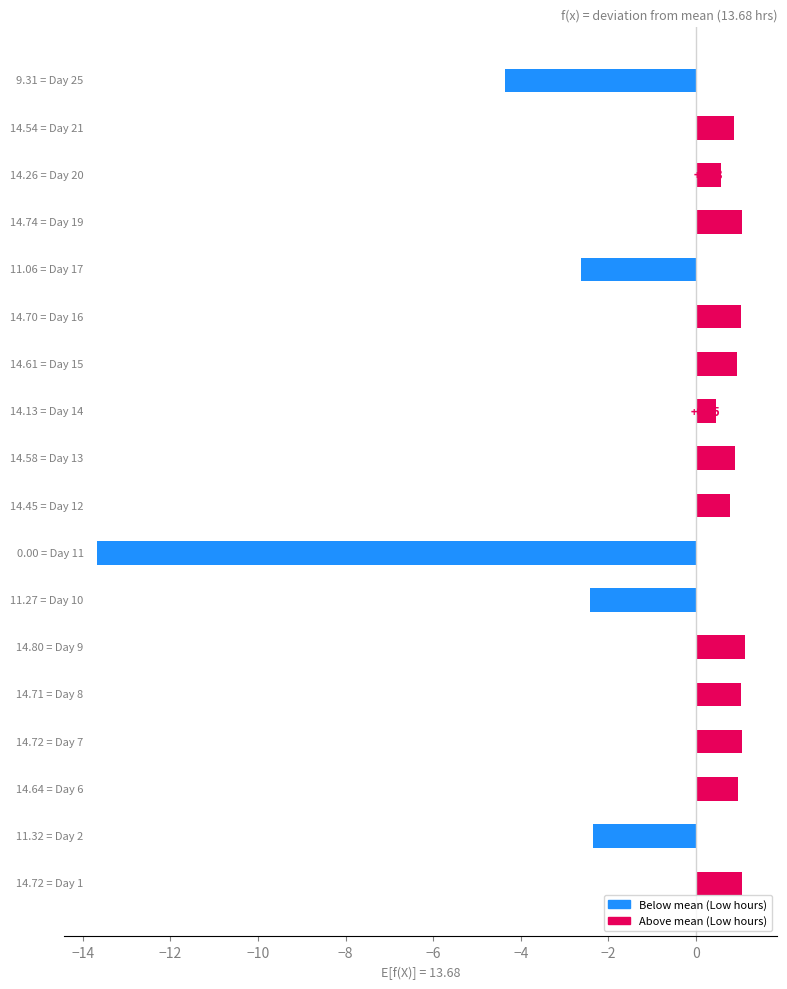

What is the difference between the maximum and minimum values?

14.8